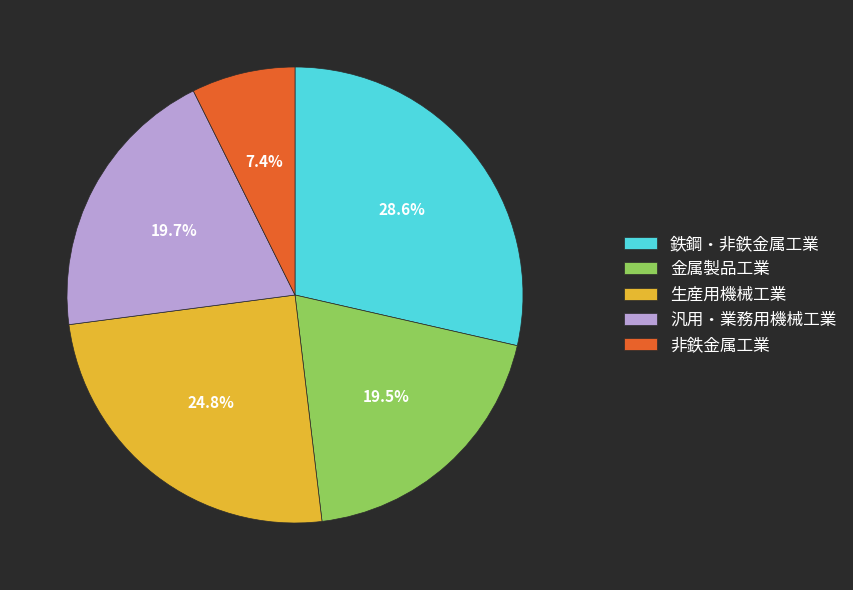

Approximately how many times larger is the value at 鉄鋼・非鉄金属工業 compared to 生産用機械工業?

1.2